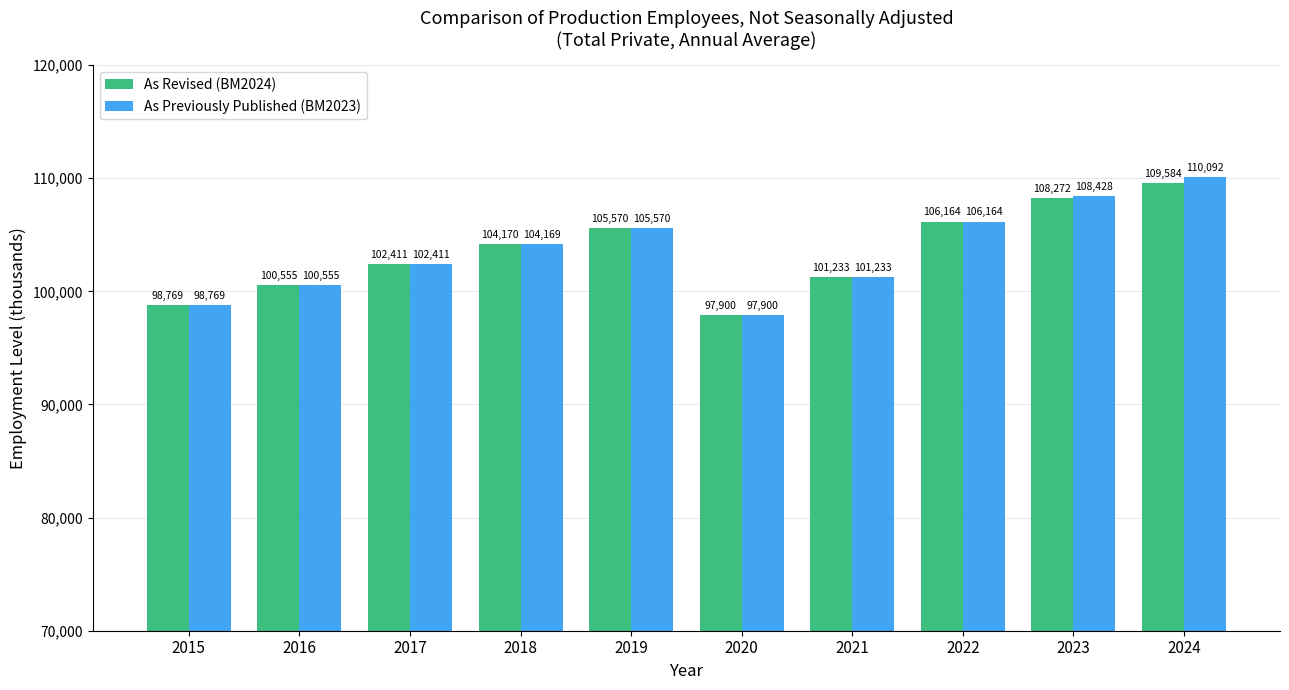

Reading left to right, extract all data points from this chart.

As Revised (BM2024): 98769	100555	102411	104170	105570	97900	101233	106164	108272	109584
As Previously Published (BM2023): 98769	100555	102411	104169	105570	97900	101233	106164	108428	110092